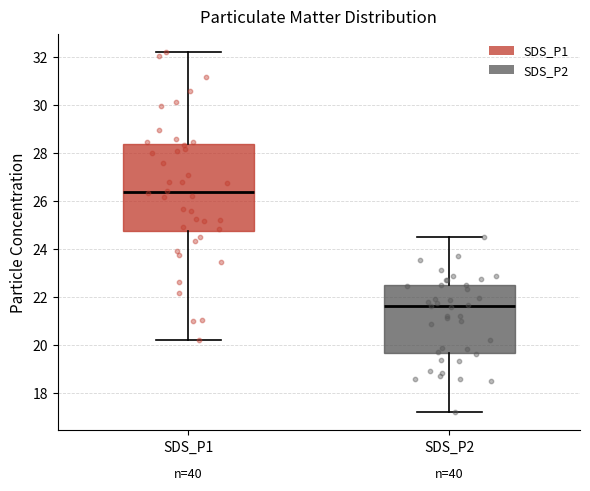

Reading left to right, transcribe this box plot: for each box, give where its median line is, the range the box spans, and where its two whiskers end, as read against the y-axis. The values are not printed on the chart, so give them approximately, as read against the axis.

SDS_P1: median 26.4, box 24.8 to 28.4, whiskers 20.2 to 32.2
SDS_P2: median 21.6, box 19.6 to 22.6, whiskers 17.2 to 24.6